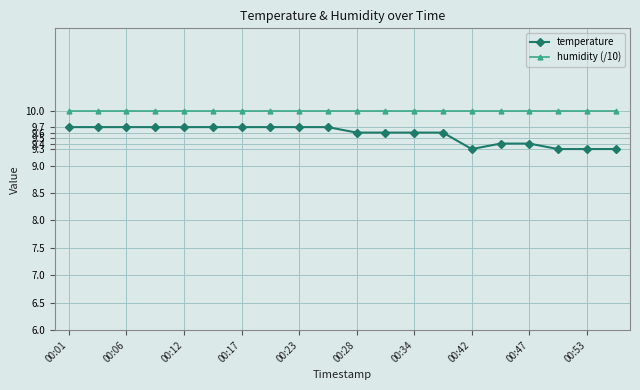

Reading right to left, extract all data points from this chart.

temperature: 9.3	9.3	9.3	9.4	9.4	9.3	9.6	9.6	9.6	9.6	9.7	9.7	9.7	9.7	9.7	9.7	9.7	9.7	9.7	9.7
humidity (/10): 10.0	10.0	10.0	10.0	10.0	10.0	10.0	10.0	10.0	10.0	10.0	10.0	10.0	10.0	10.0	10.0	10.0	10.0	10.0	10.0